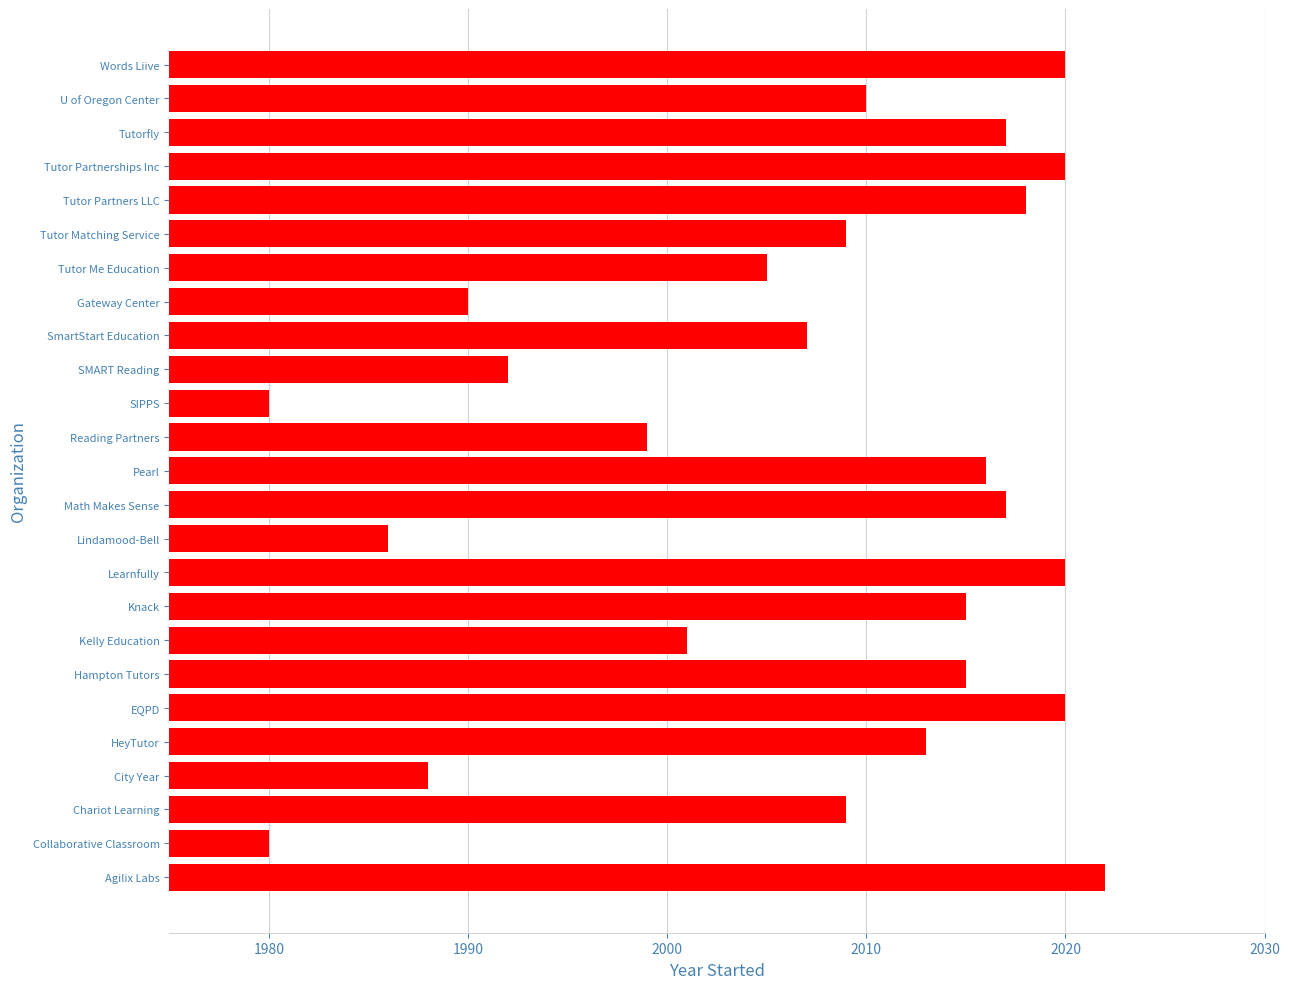

True or false: the data shows 3180 at HeyTutor.

False